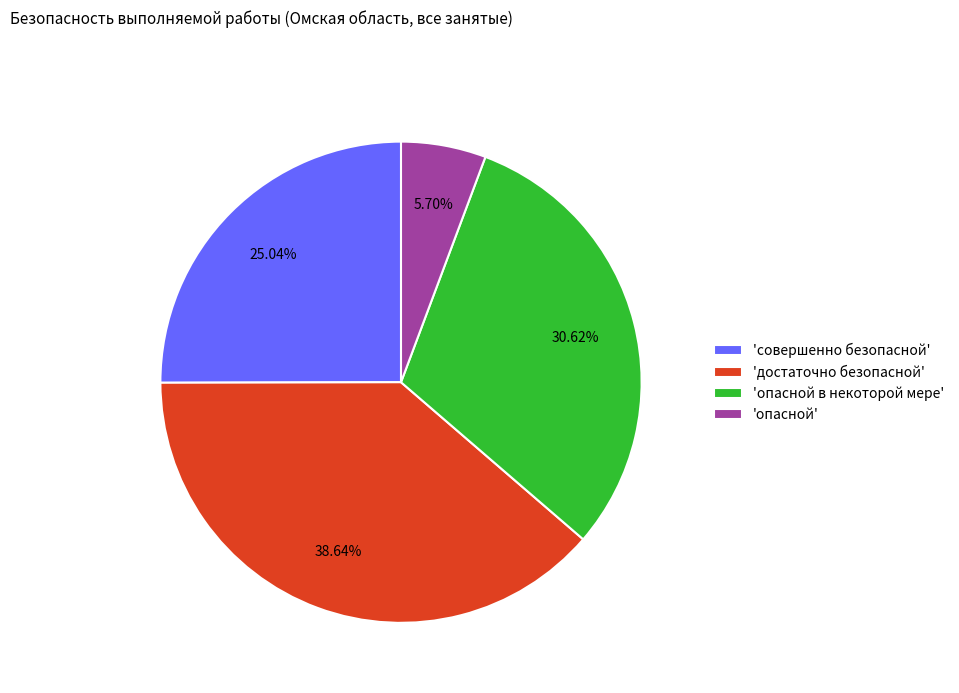

How many slices are in this pie chart?

4